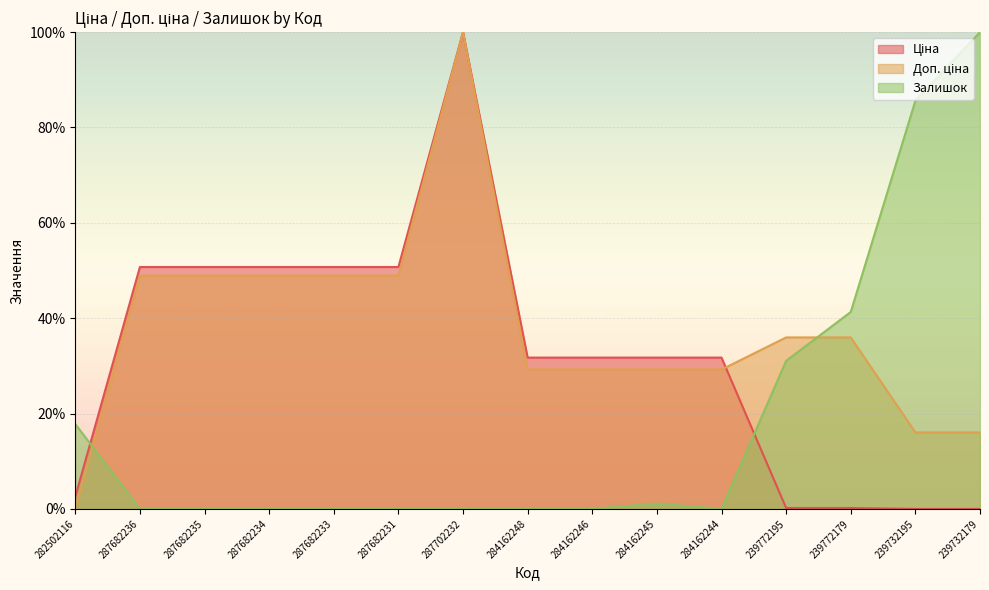

How many values in Ціна are above zero?

13